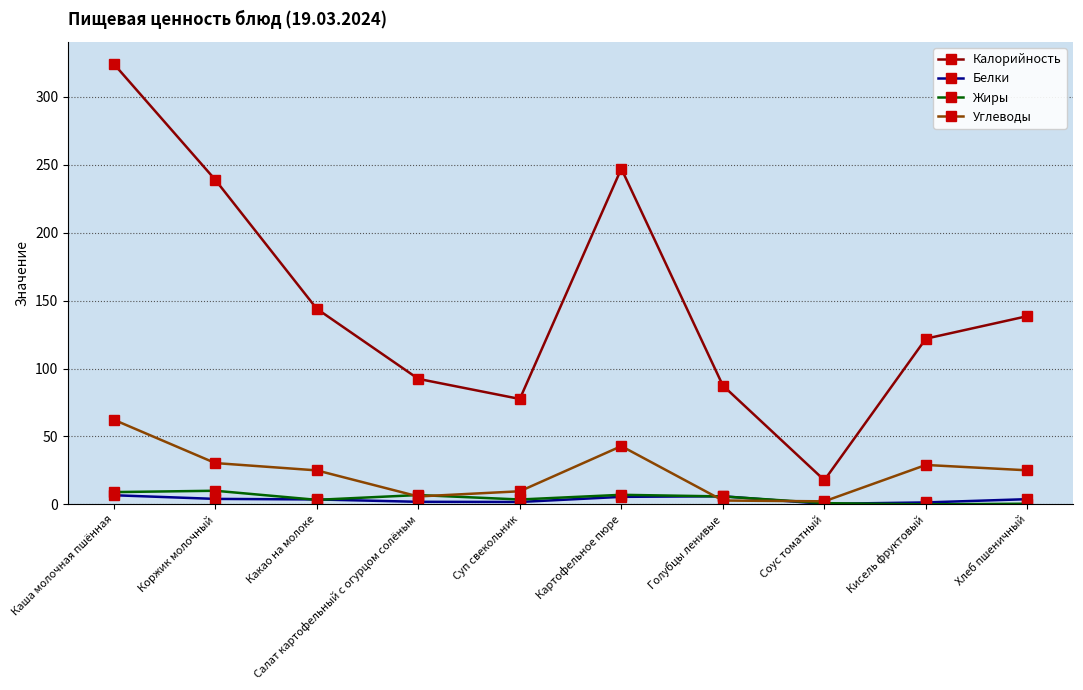

Is the value of Жиры at Хлеб пшеничный greater than the value of Углеводы at Каша молочная пшённая?

No